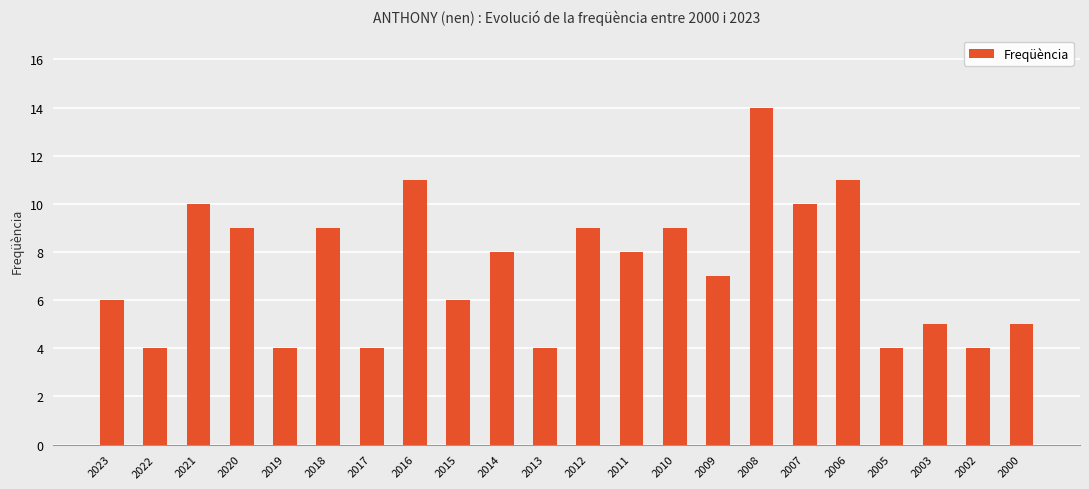

The chart shows a value of 5 at 2022. True or false?

False